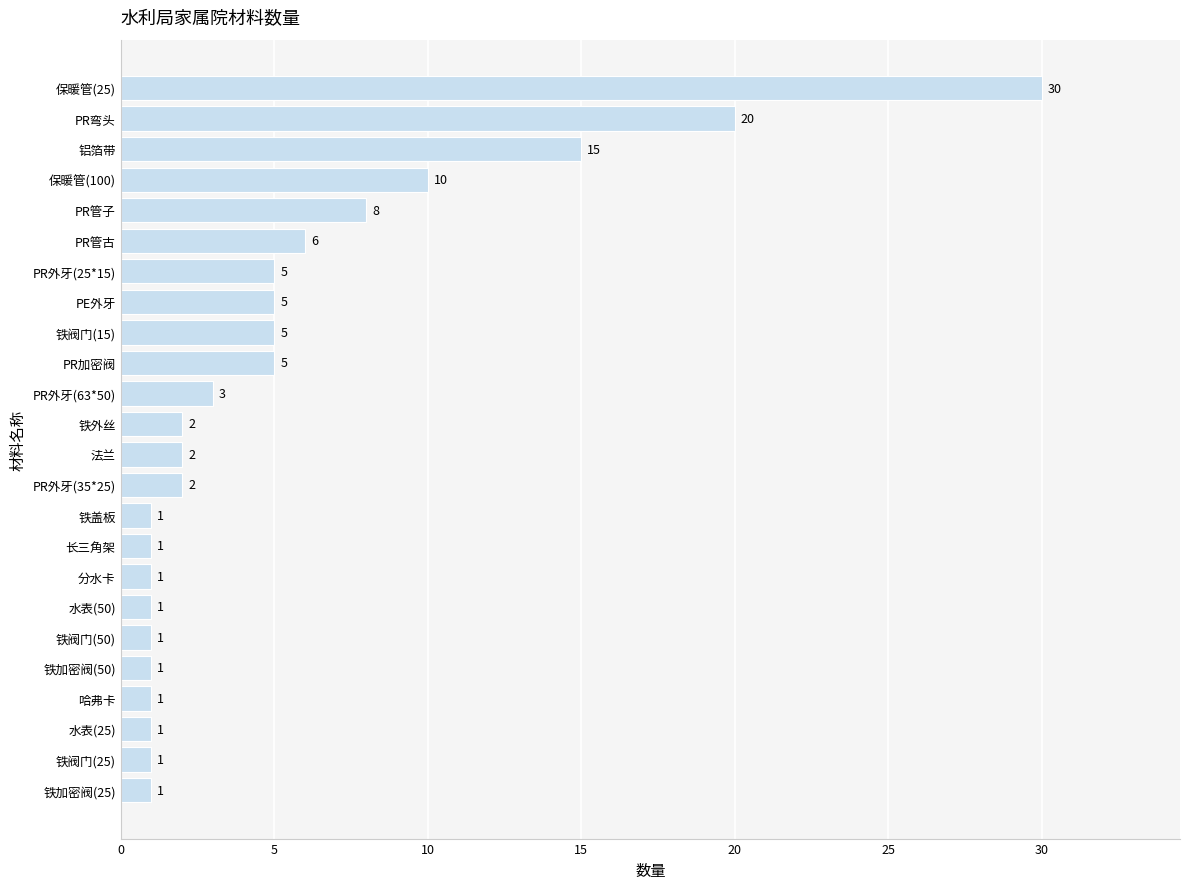

Is it true that the value at 铁盖板 is 1?

True